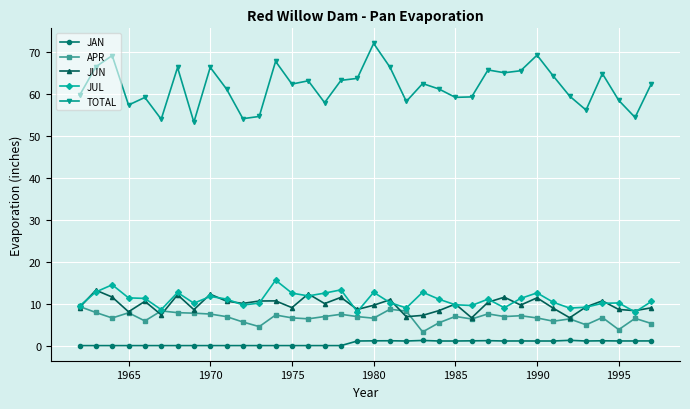

True or false: JAN has more than 1 points higher than both neighbors.

True